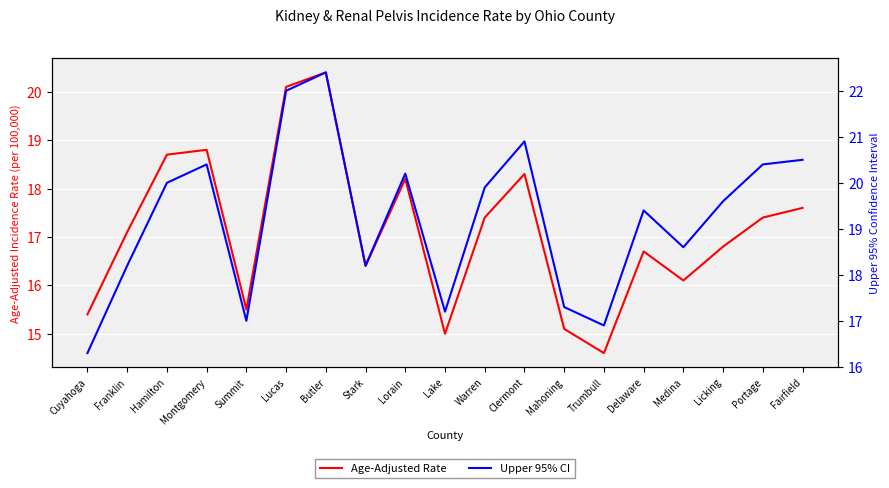

What is the approximate value of Age-Adjusted Rate at Mahoning?

15.1